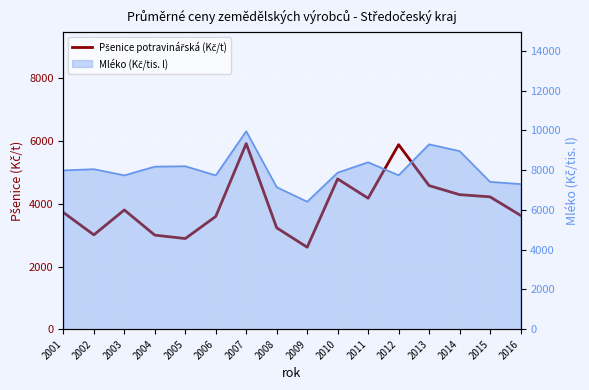

List the labels in order of value, largest first.

2007, 2012, 2010, 2013, 2014, 2015, 2011, 2003, 2001, 2016, 2006, 2008, 2002, 2004, 2005, 2009